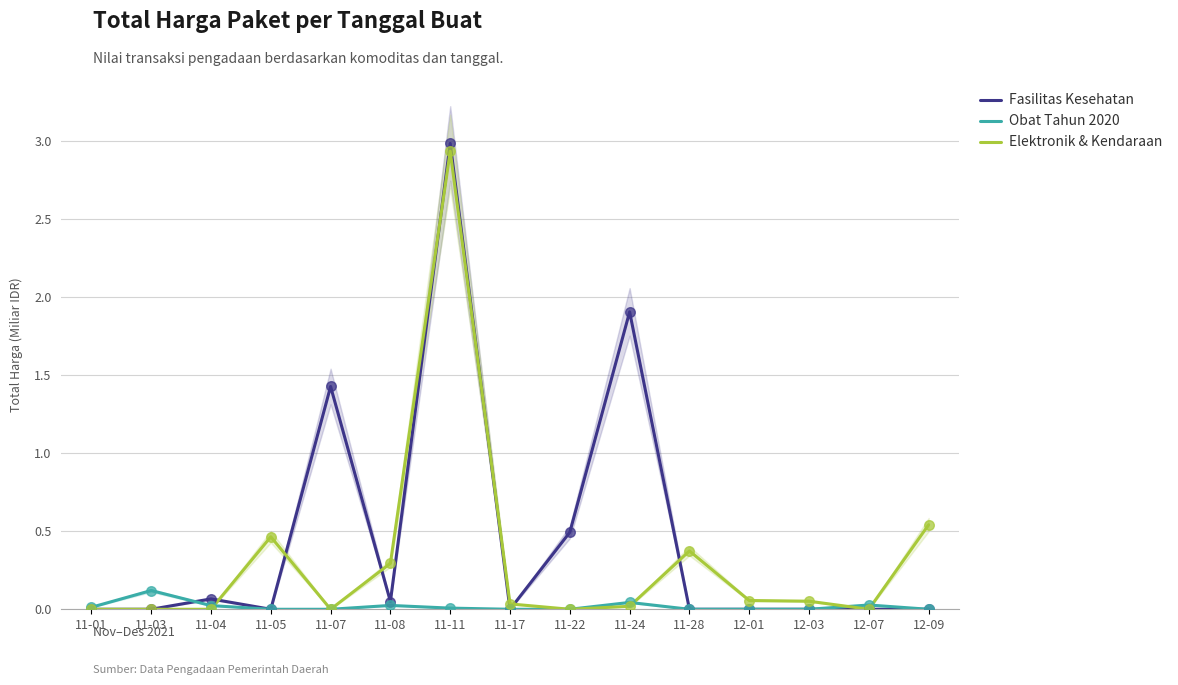

At how many categories does at least one series exceed 2?

1